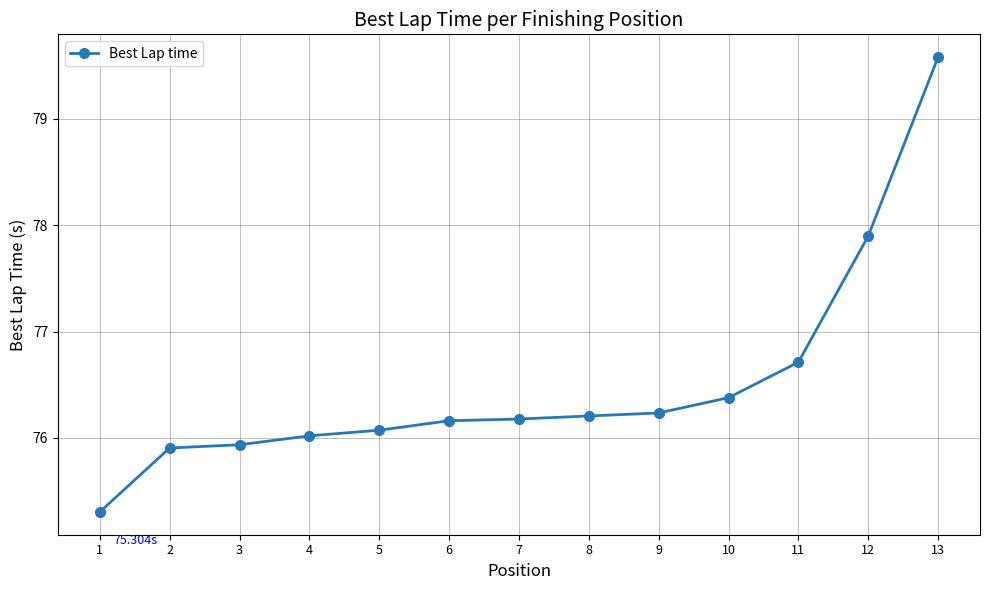

How many lines are shown in the chart?

1